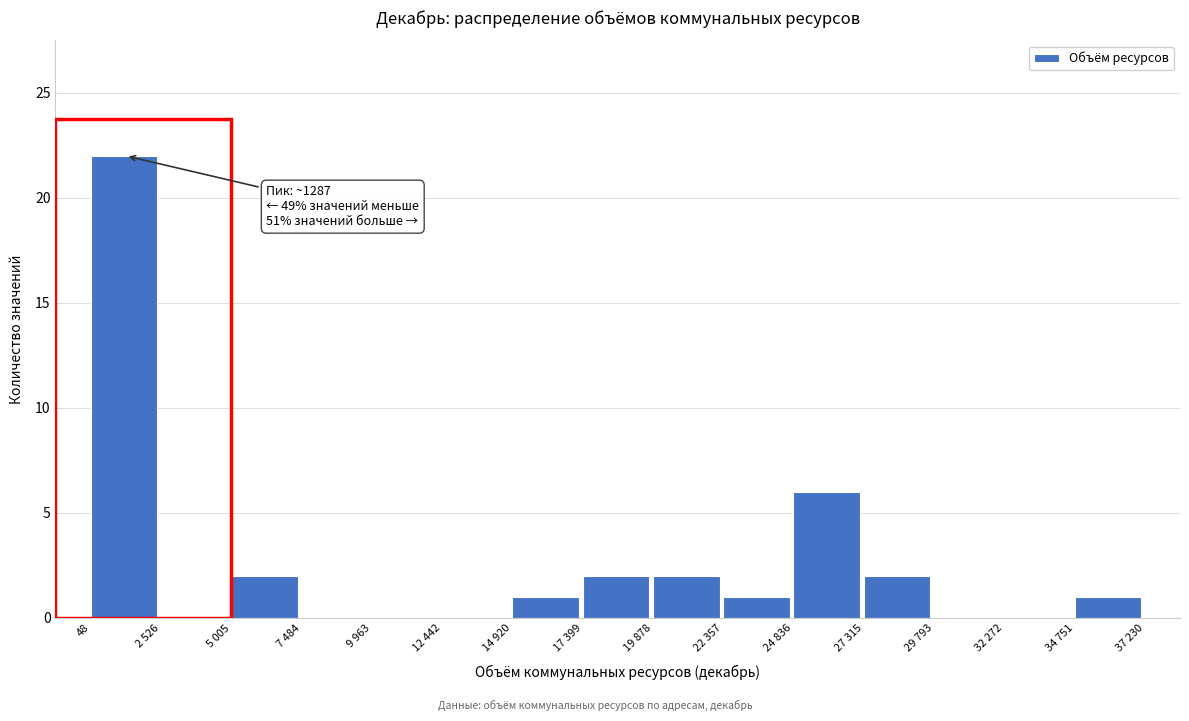

Reading left to right, transcribe all the data shown in this chart.

48=22	2 526=0	5 005=2	7 484=0	9 963=0	12 442=0	14 920=1	17 399=2	19 878=2	22 357=1	24 836=6	27 315=2	29 793=0	32 272=0	34 751=1